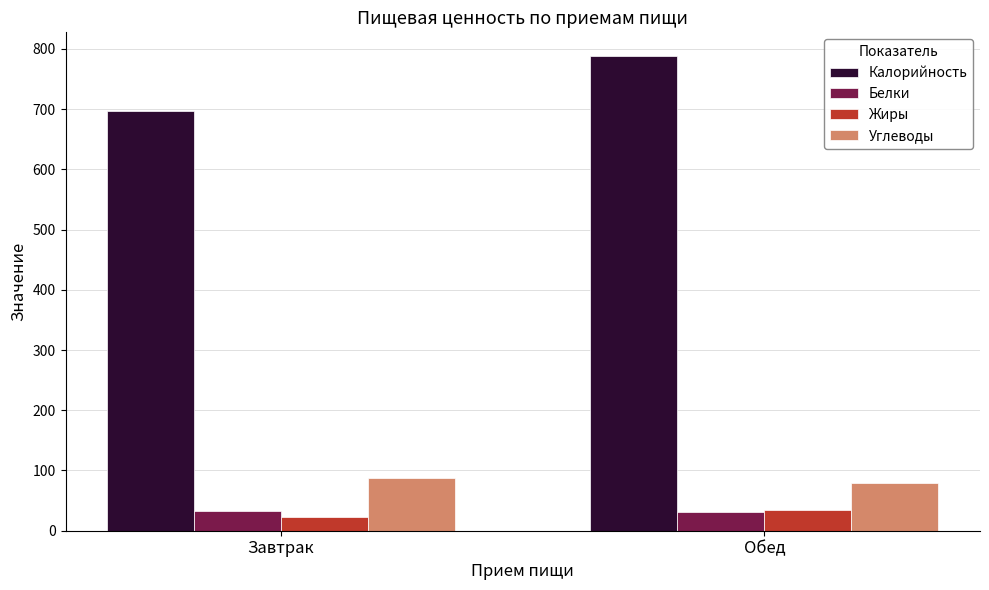

What is the average value of the Белки series?

32.0